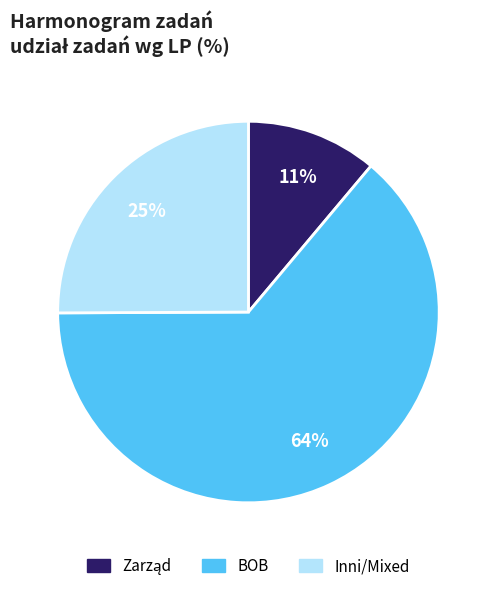

To the nearest percent, what portion does Inni/Mixed represent?

25%